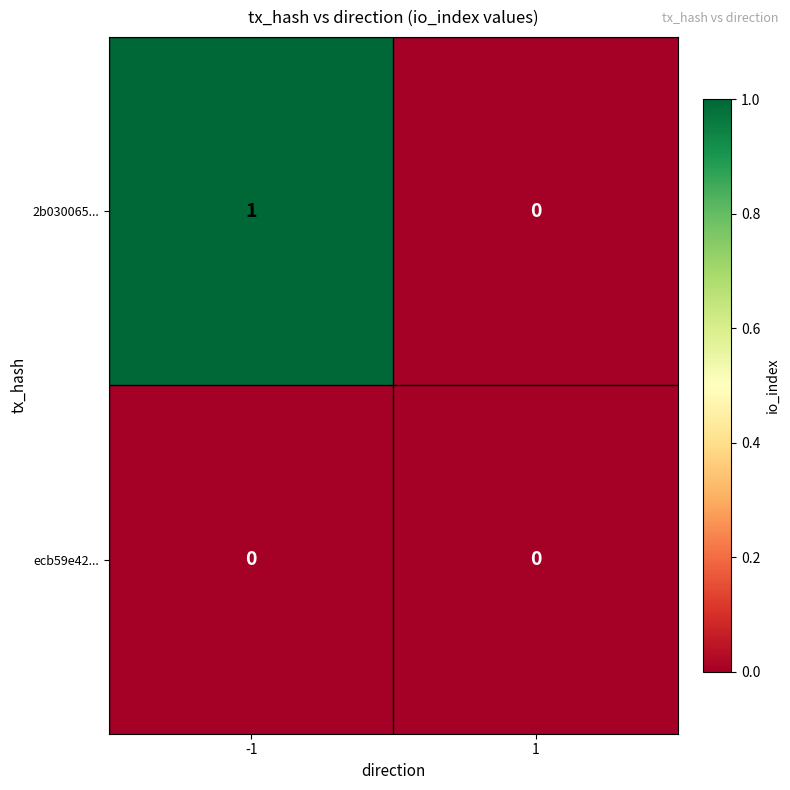

How many data points does each series have?

2